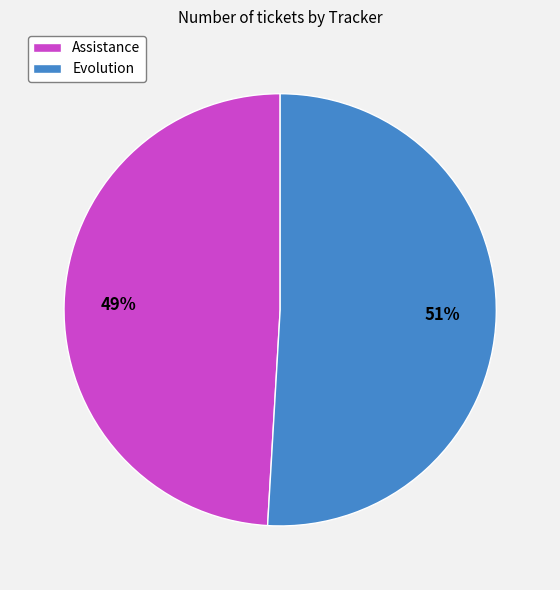

What is the largest slice in the pie chart?

Evolution